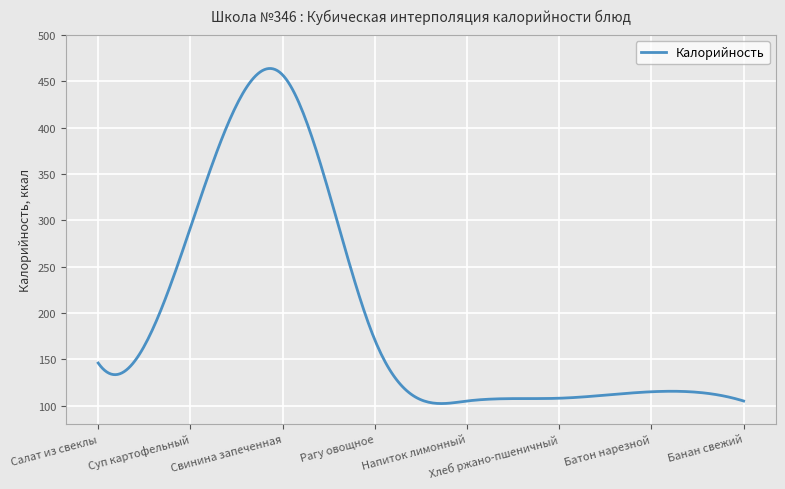

How many lines are shown in the chart?

1